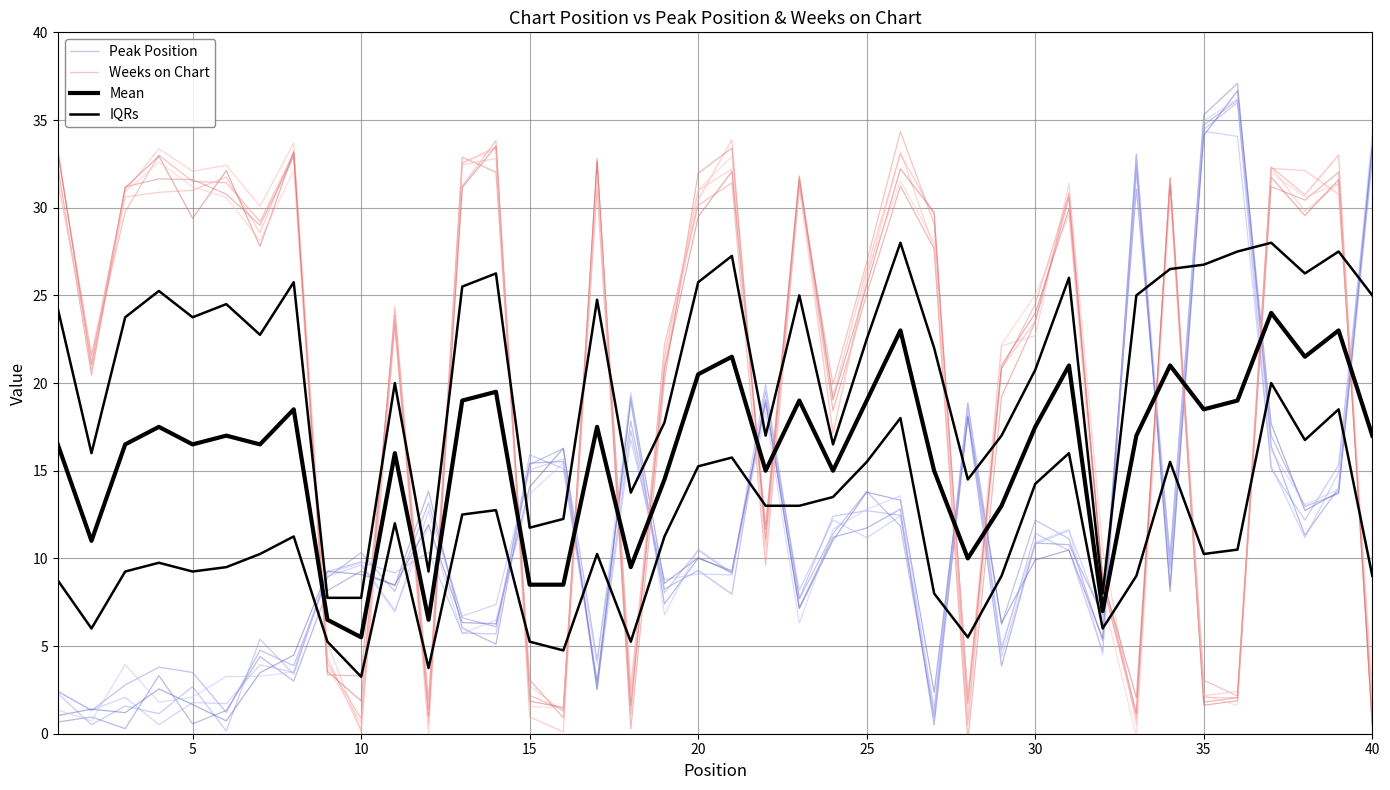

Which series has the largest range (max minus min)?

Peak Position